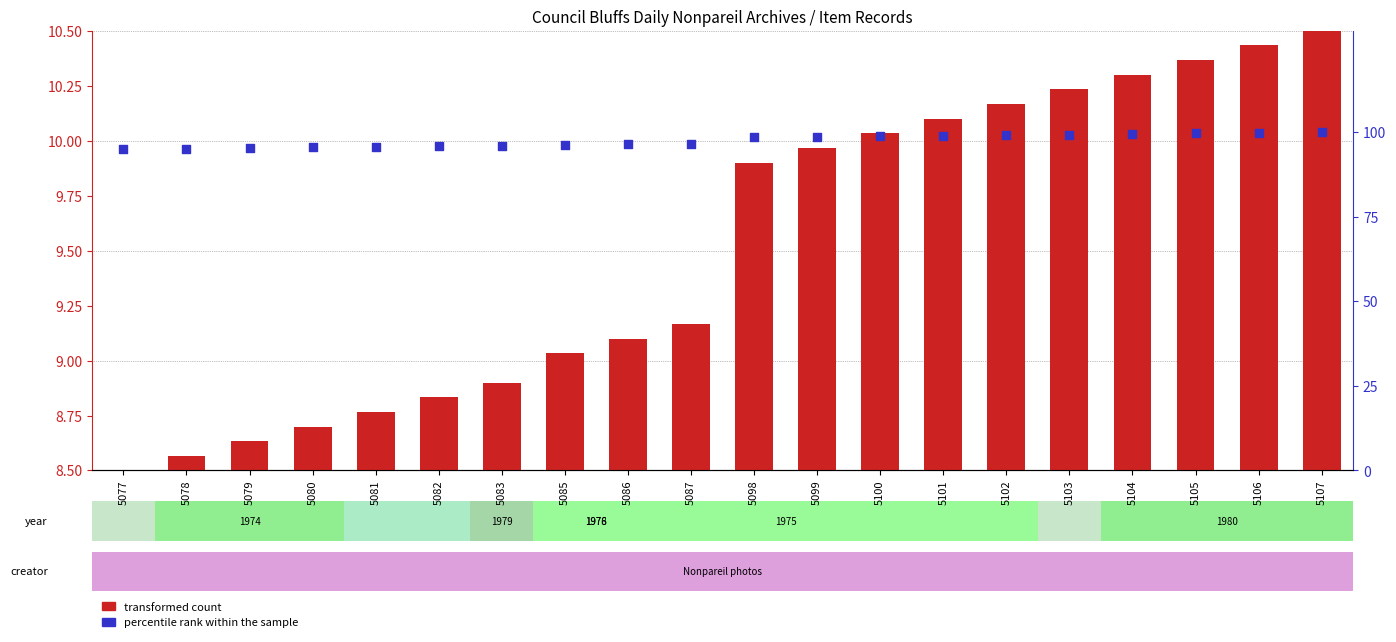

Which series reaches the minimum Y coordinate?

transformed count